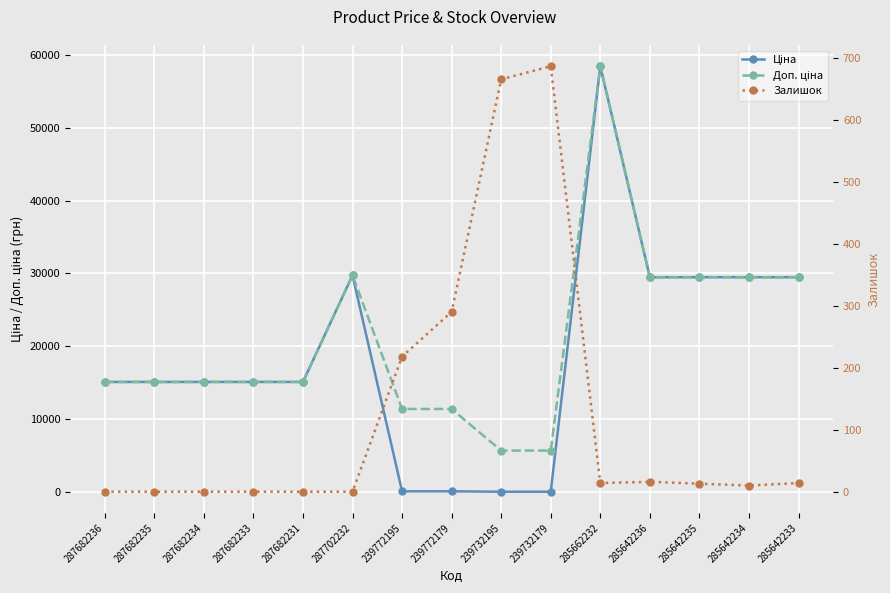

Rank the series by their maximum value, from lowest to highest.

Залишок, Ціна, Доп. ціна